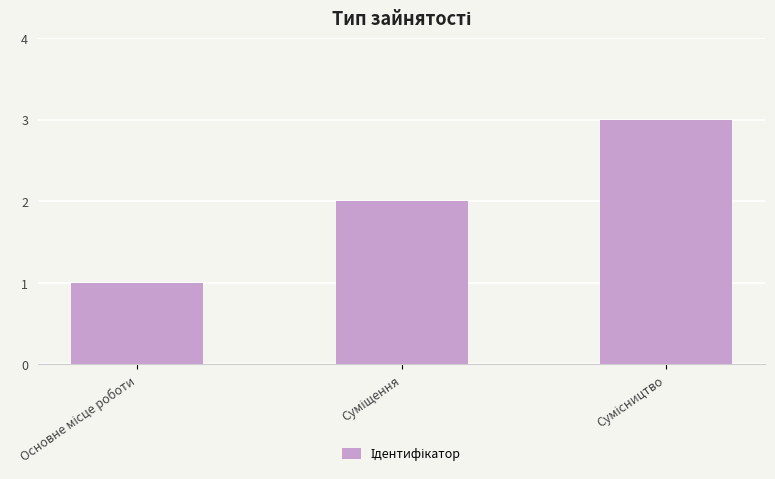

Reading left to right, what are all the values shown in this chart?

1	2	3